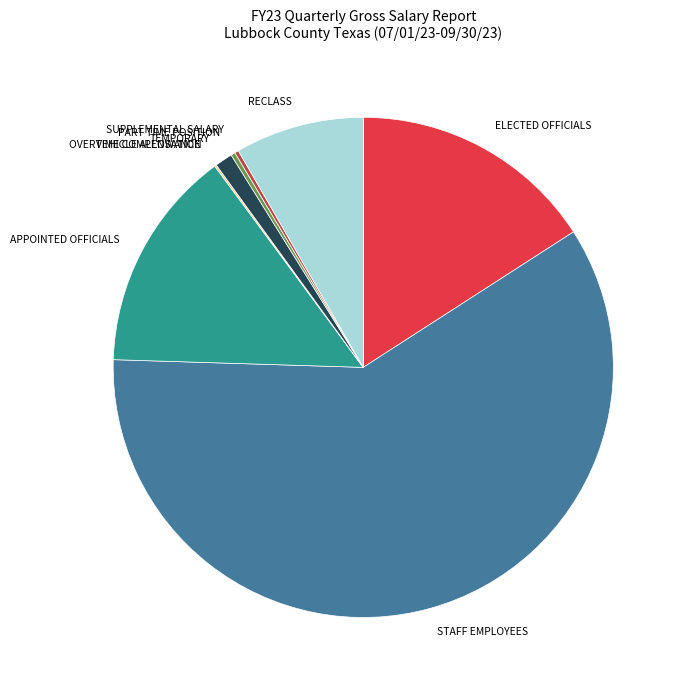

Which slice represents more than half of the pie?

STAFF EMPLOYEES